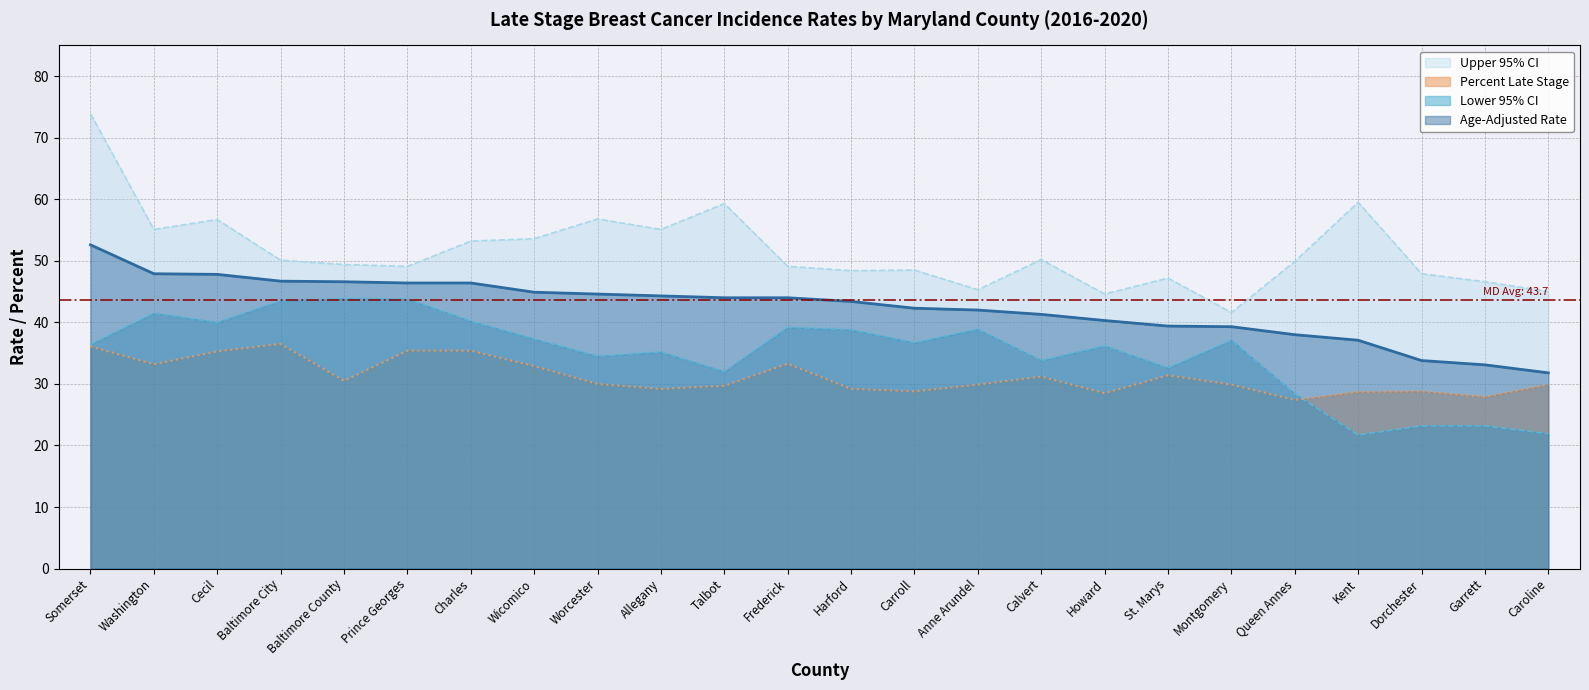

What is the label of the 21st point from the left?

Kent